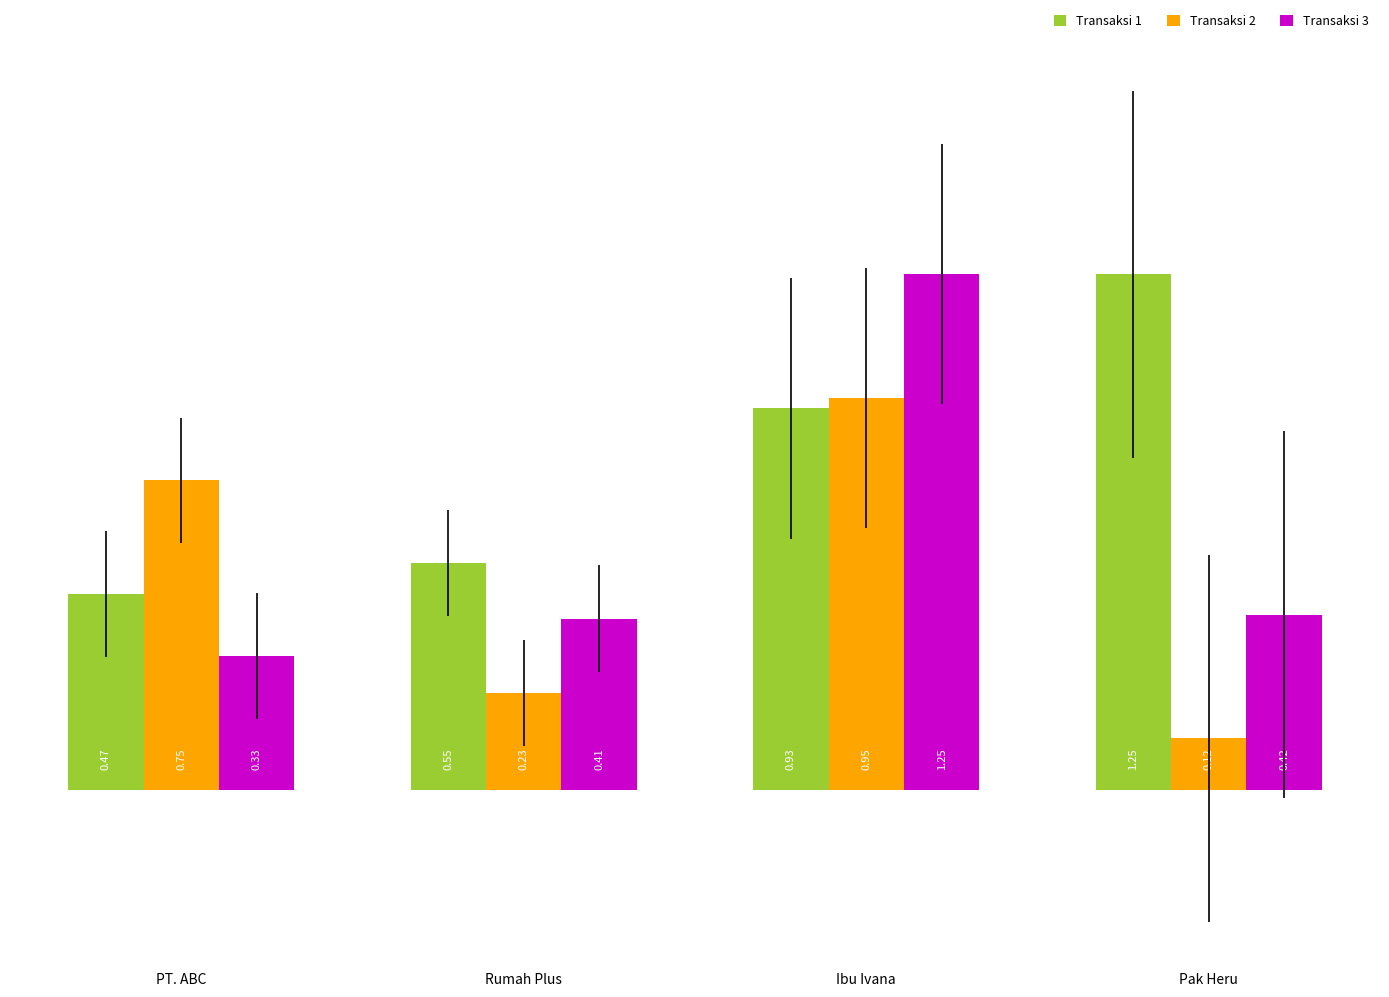

At which label is Transaksi 1 closest to 0?

PT. ABC